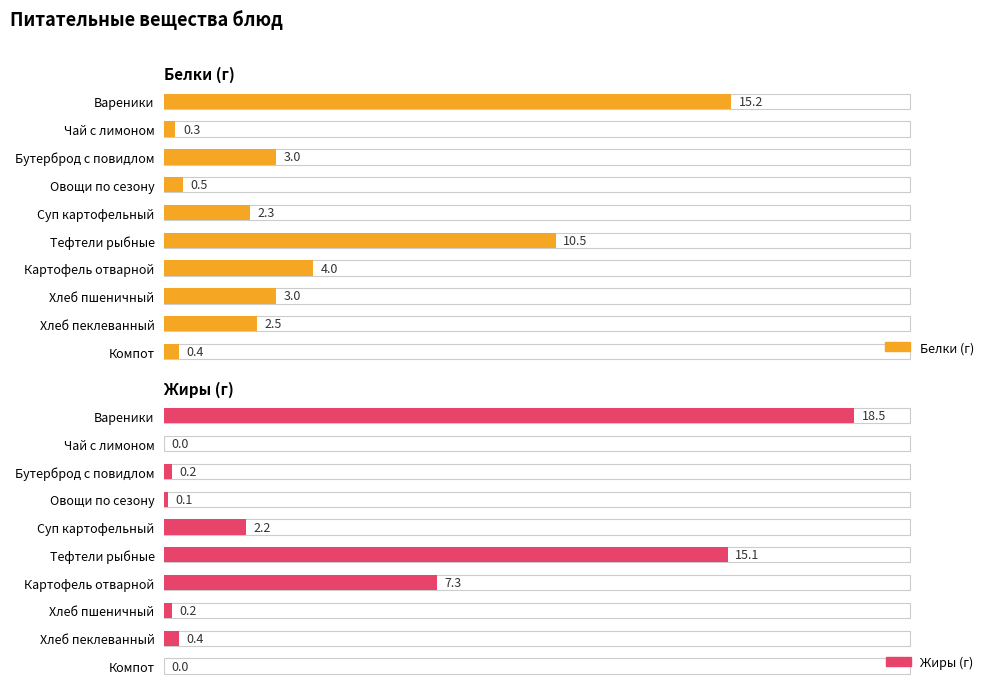

List the series in order of their peak value, highest first.

Жиры (г), Белки (г)